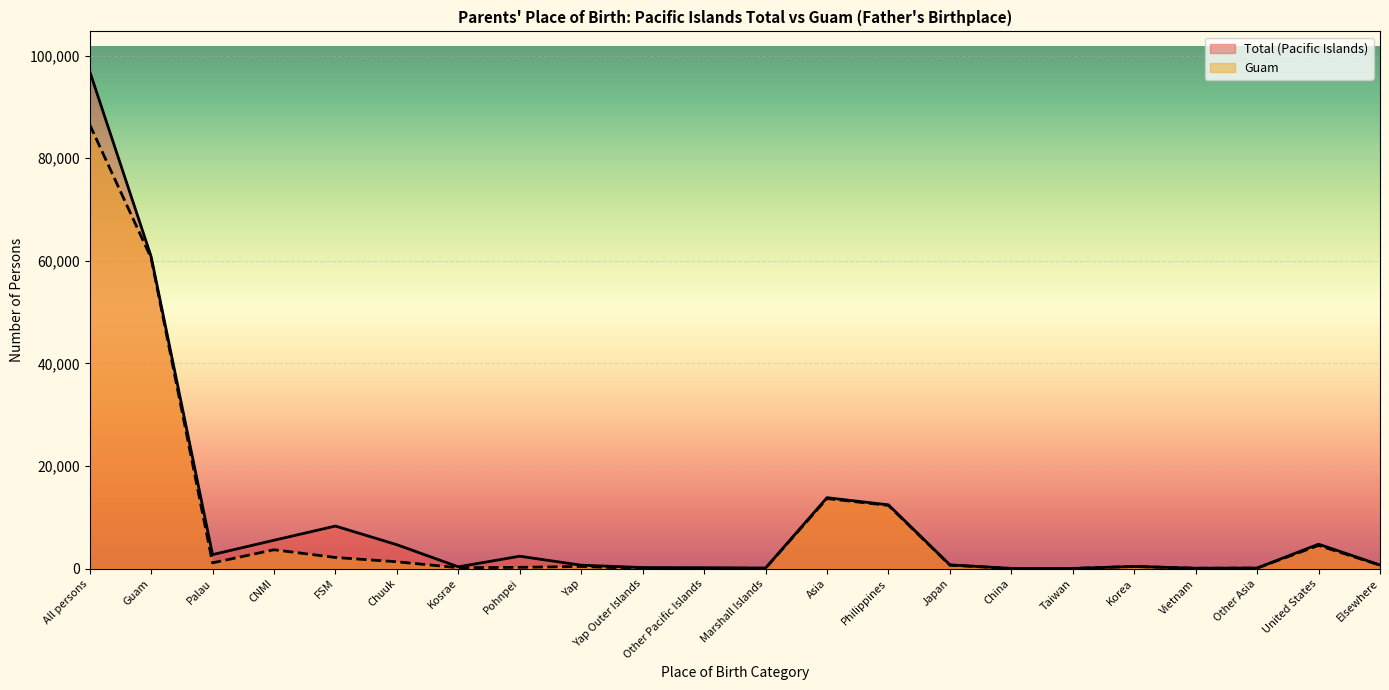

The value of Guam at Other Pacific Islands is 108. True or false?

False